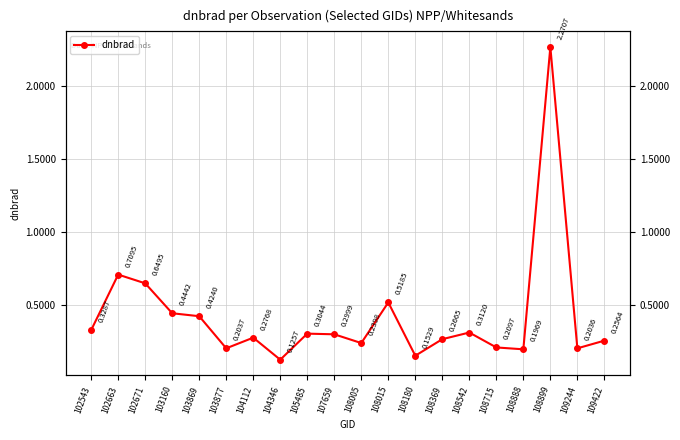

Which category has the lowest value across all series?

104346